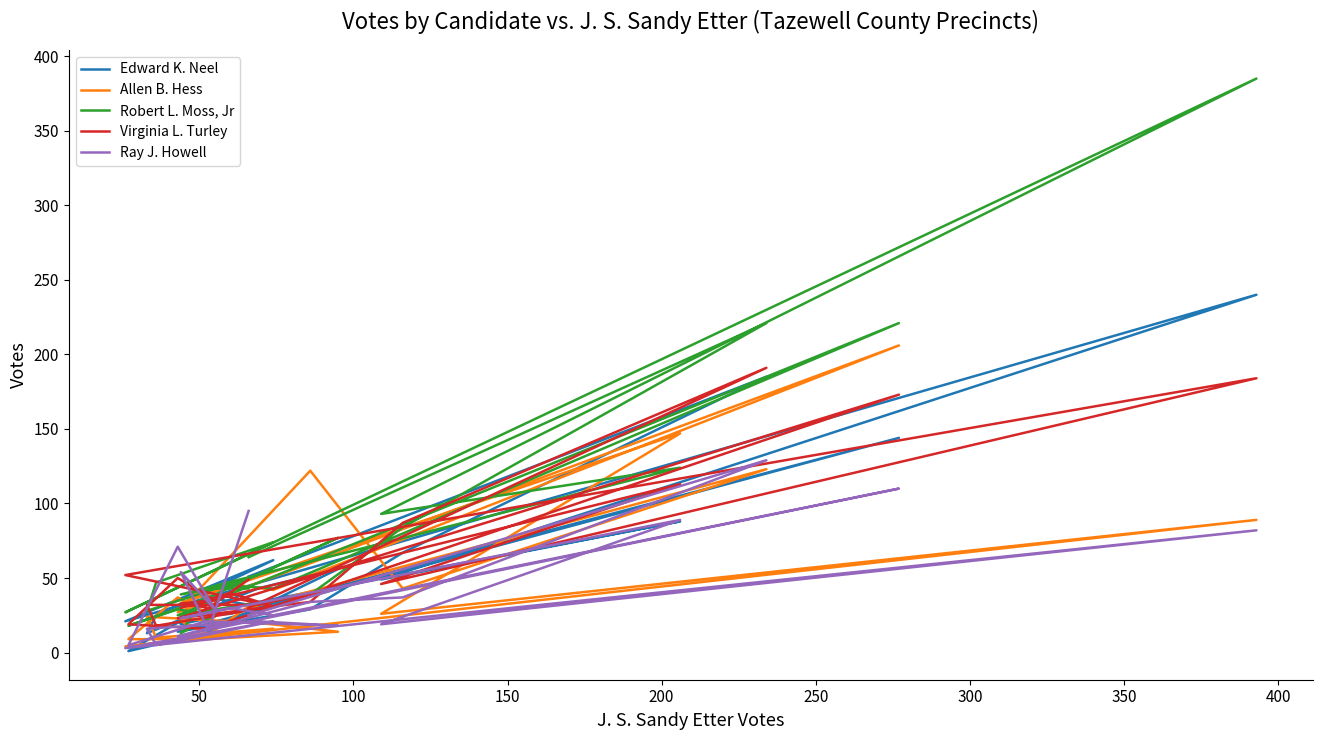

Is the value of Virginia L. Turley at 19 greater than the value of Allen B. Hess at 400?

Yes